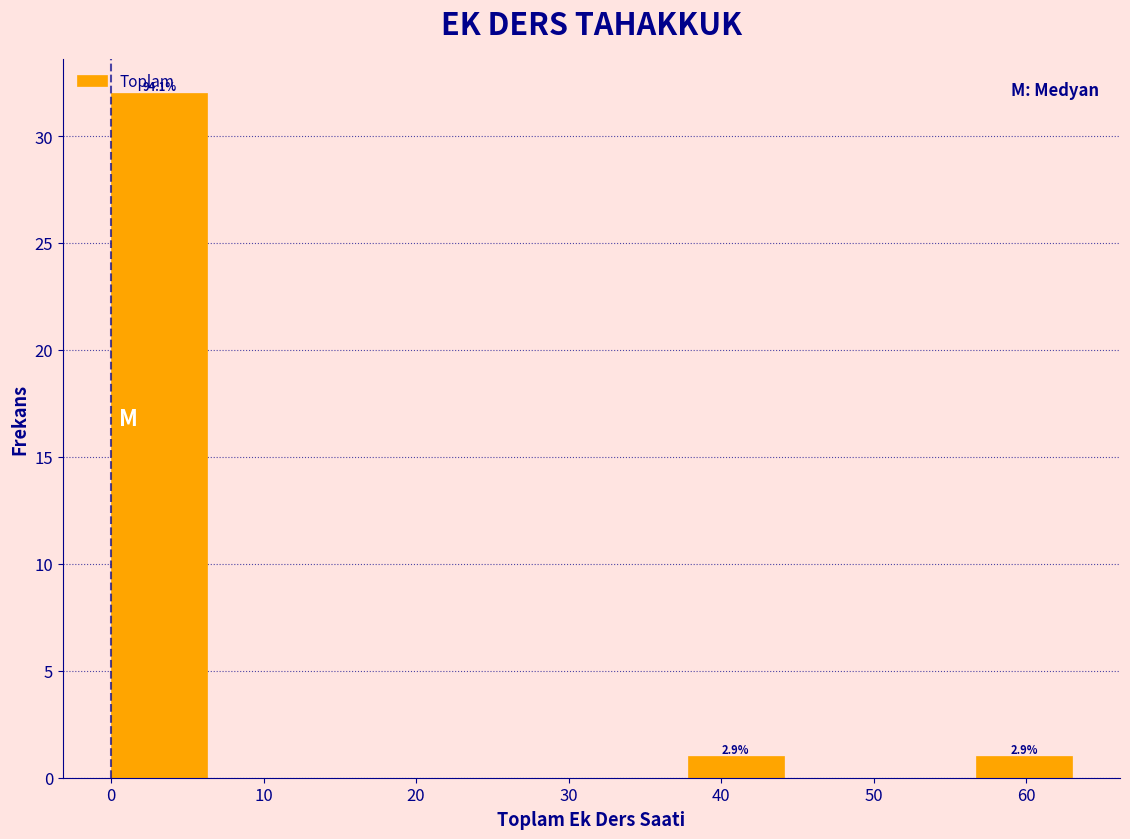

Which range on the x-axis has the tallest bar?

0.0 to 6.3